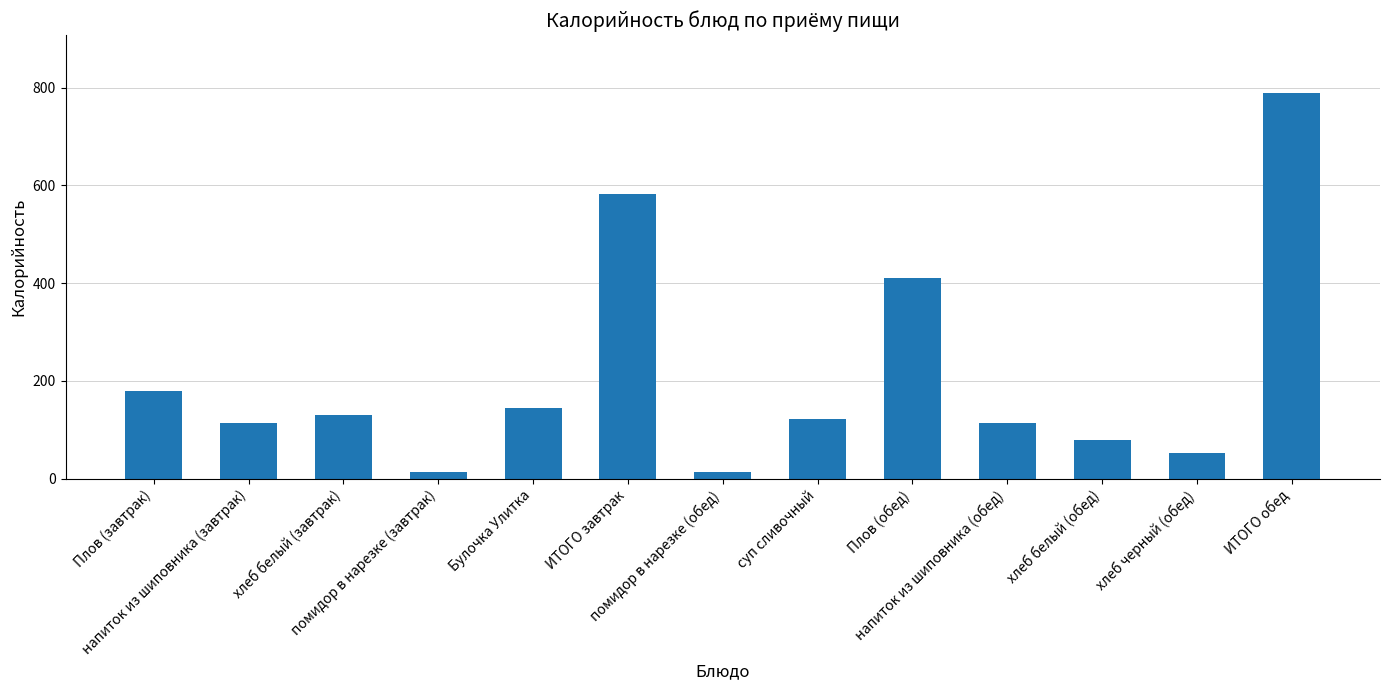

Are the bars grouped side by side (vs. stacked)?

No